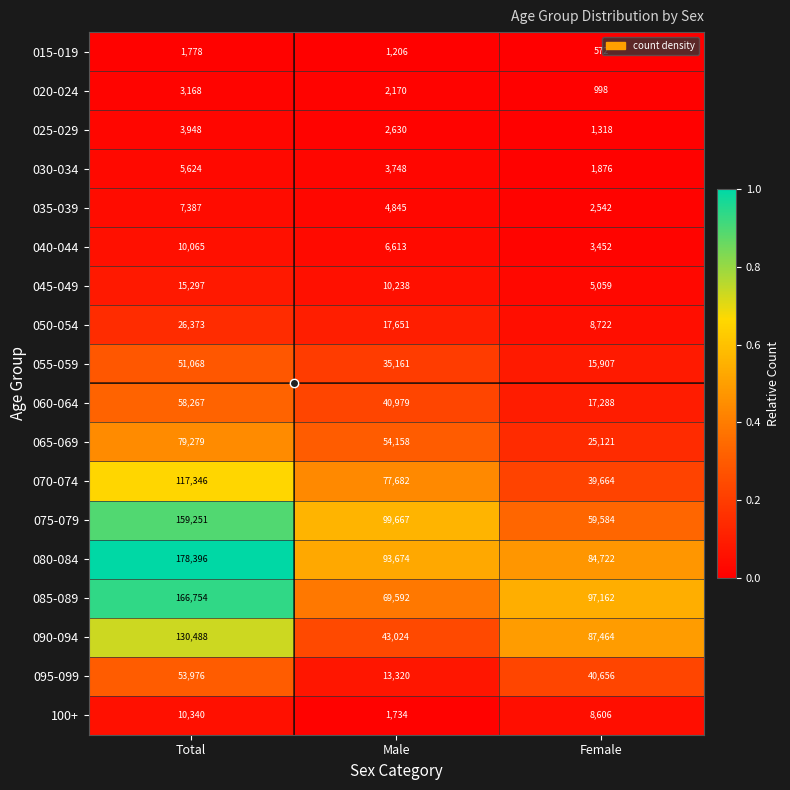

What is the greatest value displayed?

178396